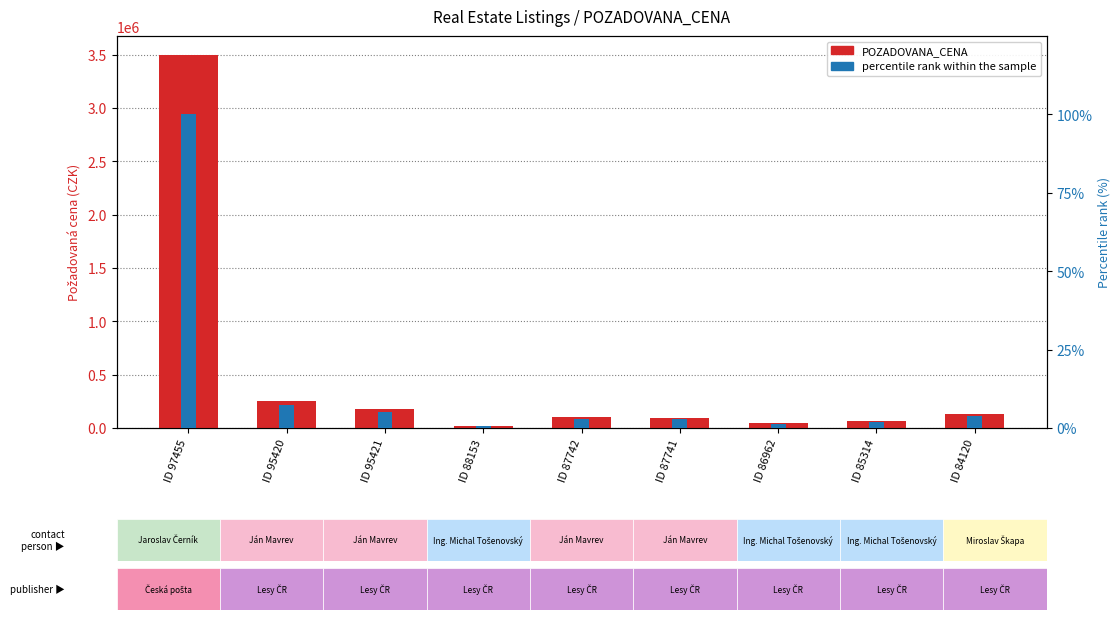

Read the POZADOVANA_CENA value at ID 87741.

96778.0